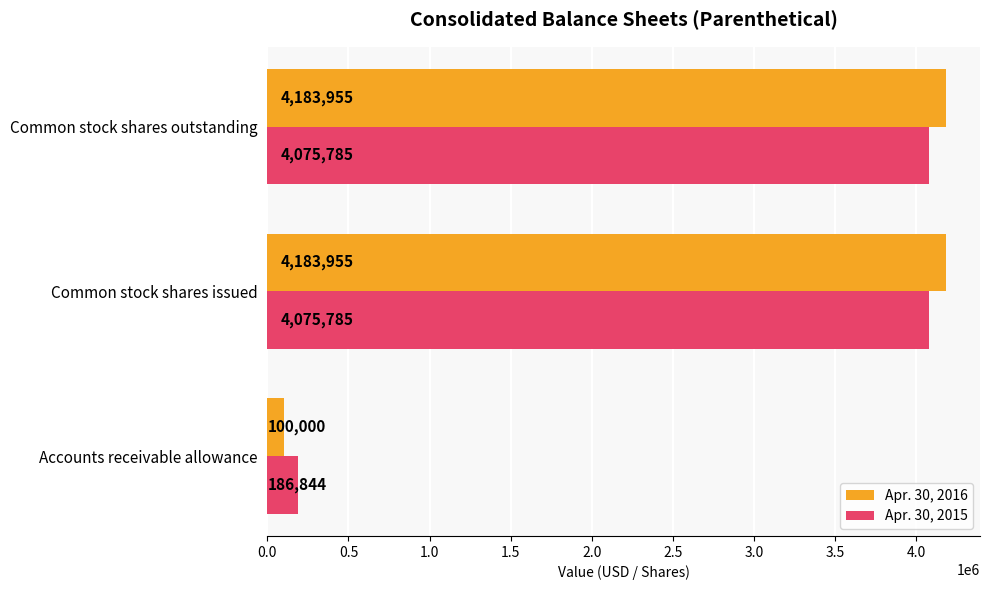

What is the highest value of the Apr. 30, 2015 series?

4075785